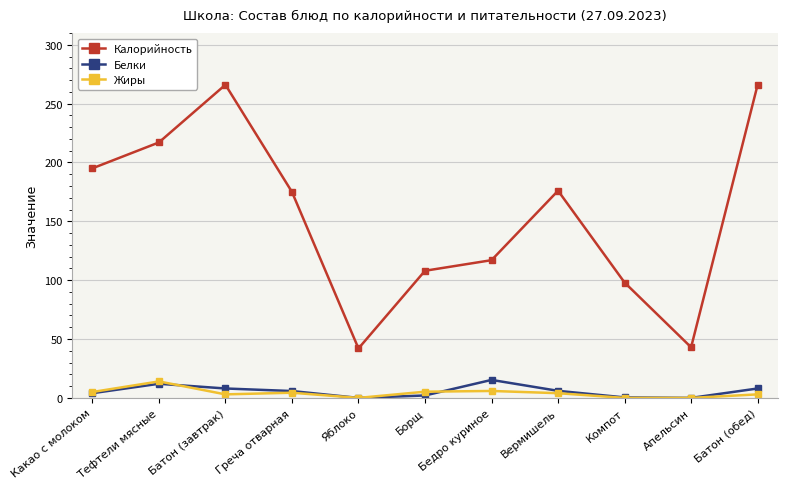

Reading left to right, what are all the values shown in this chart?

Калорийность: Какао с молоком=195.0	Тефтели мясные=217.0	Батон (завтрак)=266.0	Греча отварная=175.0	Яблоко=42.0	Борщ=108.0	Бедро куриное=117.0	Вермишель=176.0	Компот=98.0	Апельсин=43.0	Батон (обед)=266.0
Белки: Какао с молоком=4.0	Тефтели мясные=12.0	Батон (завтрак)=8.0	Греча отварная=5.8	Яблоко=0.0	Борщ=2.1	Бедро куриное=15.3	Вермишель=6.0	Компот=0.4	Апельсин=0.0	Батон (обед)=8.0
Жиры: Какао с молоком=5.0	Тефтели мясные=14.0	Батон (завтрак)=3.0	Греча отварная=4.4	Яблоко=0.0	Борщ=5.3	Бедро куриное=5.9	Вермишель=4.0	Компот=0.0	Апельсин=0.0	Батон (обед)=3.0